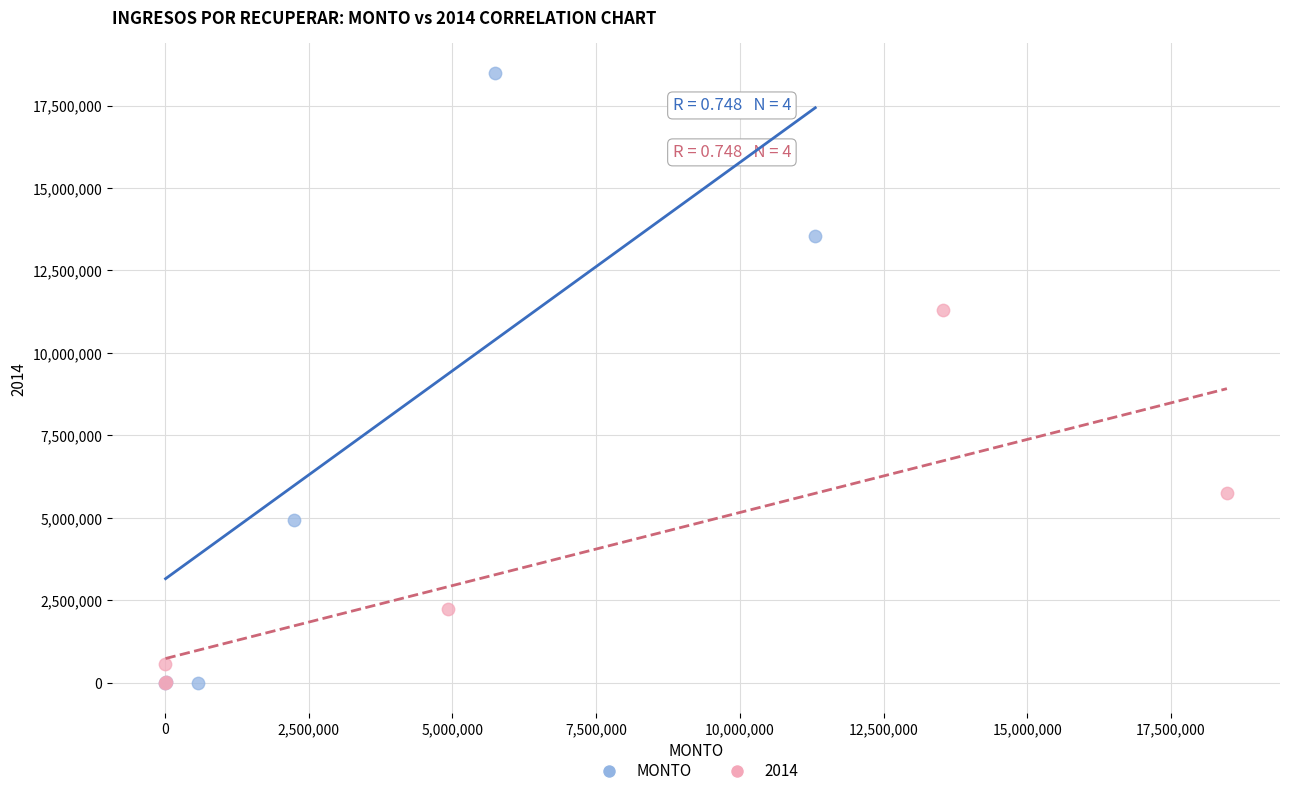

Which series has the widest spread of Y values?

MONTO